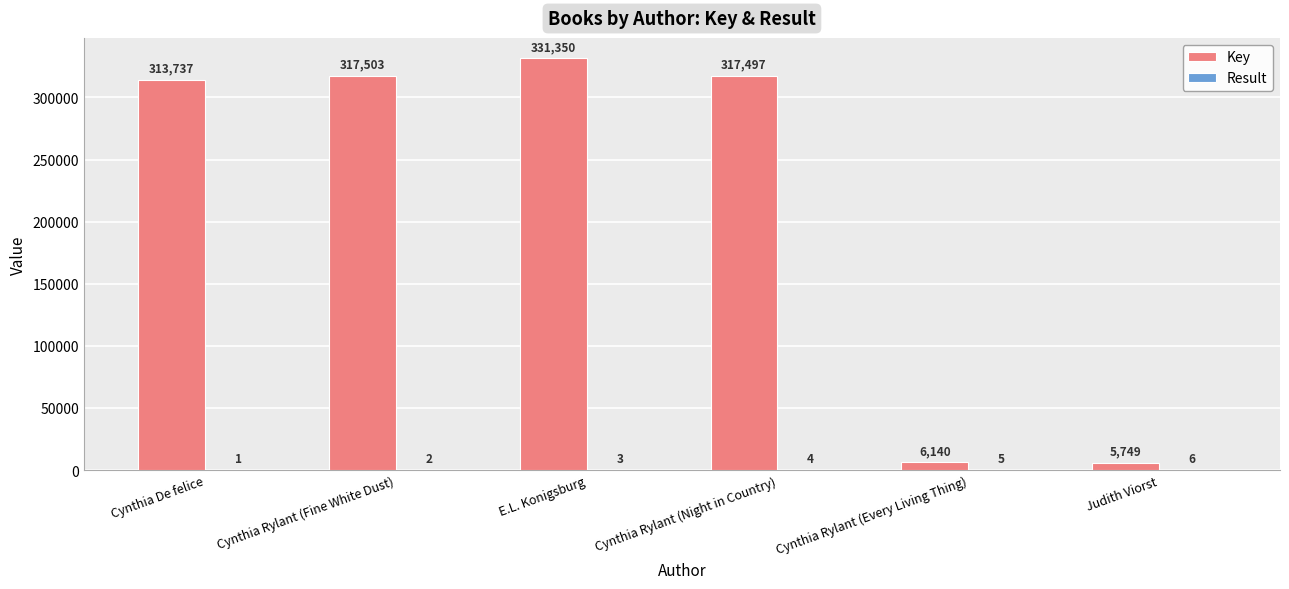

The Key series shows 5749 at Judith Viorst. True or false?

True